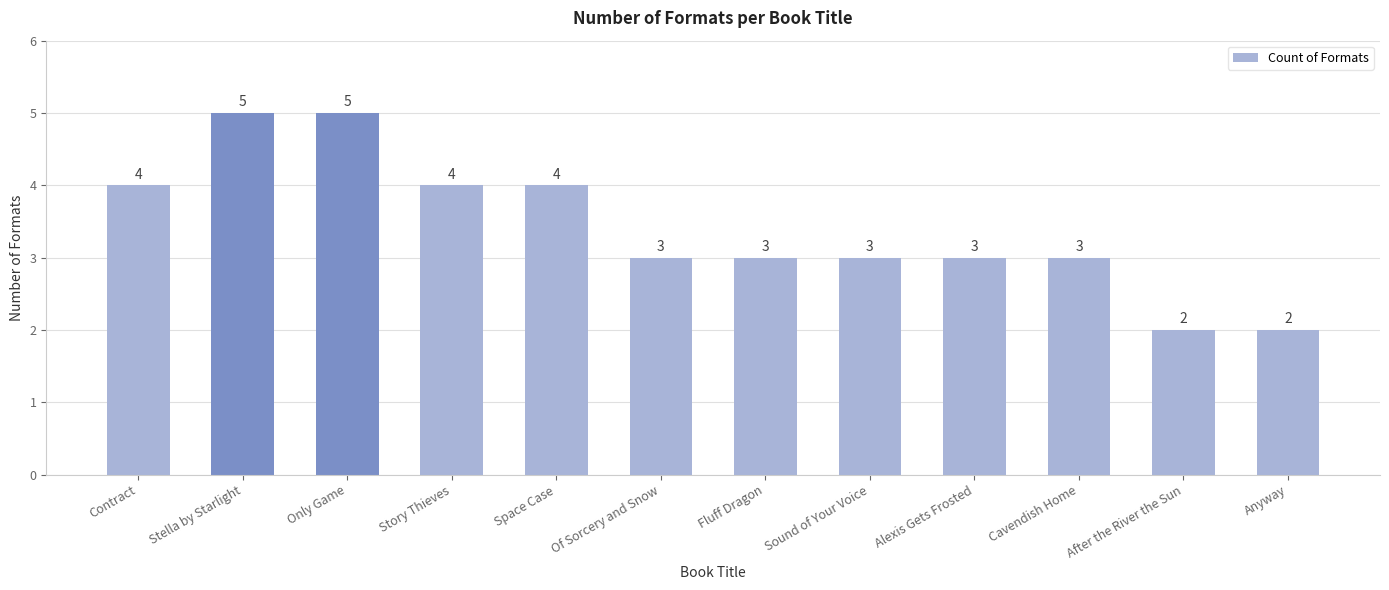

What is the label of the 3rd bar from the right?

Cavendish Home